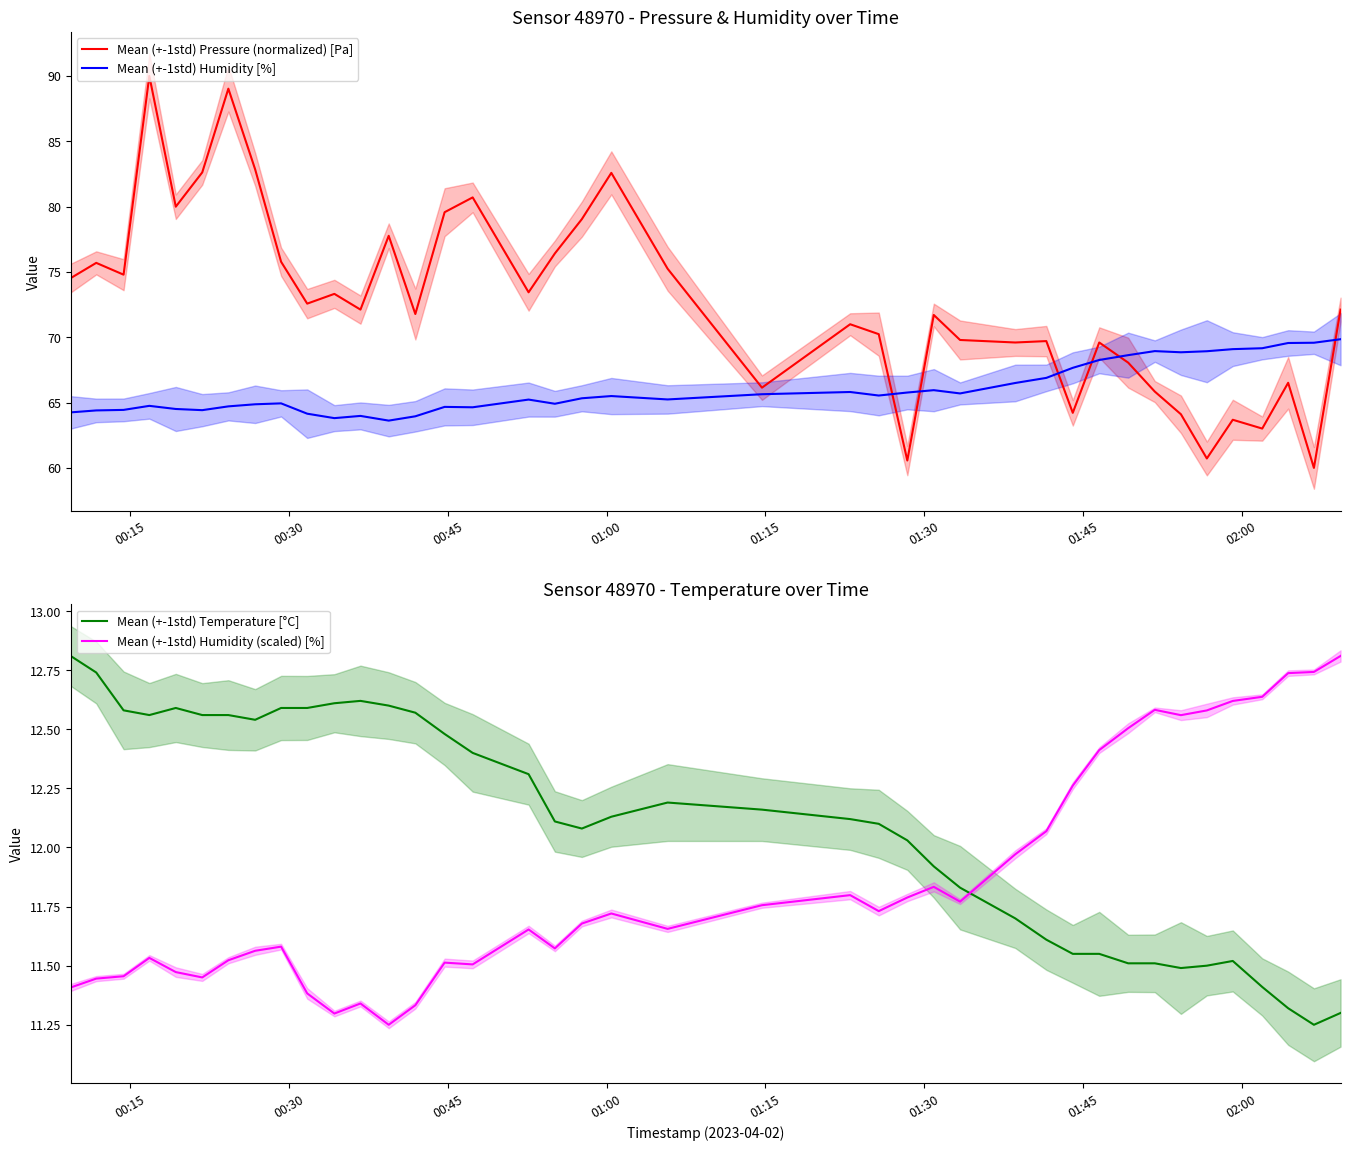

How many series are shown in this chart?

4